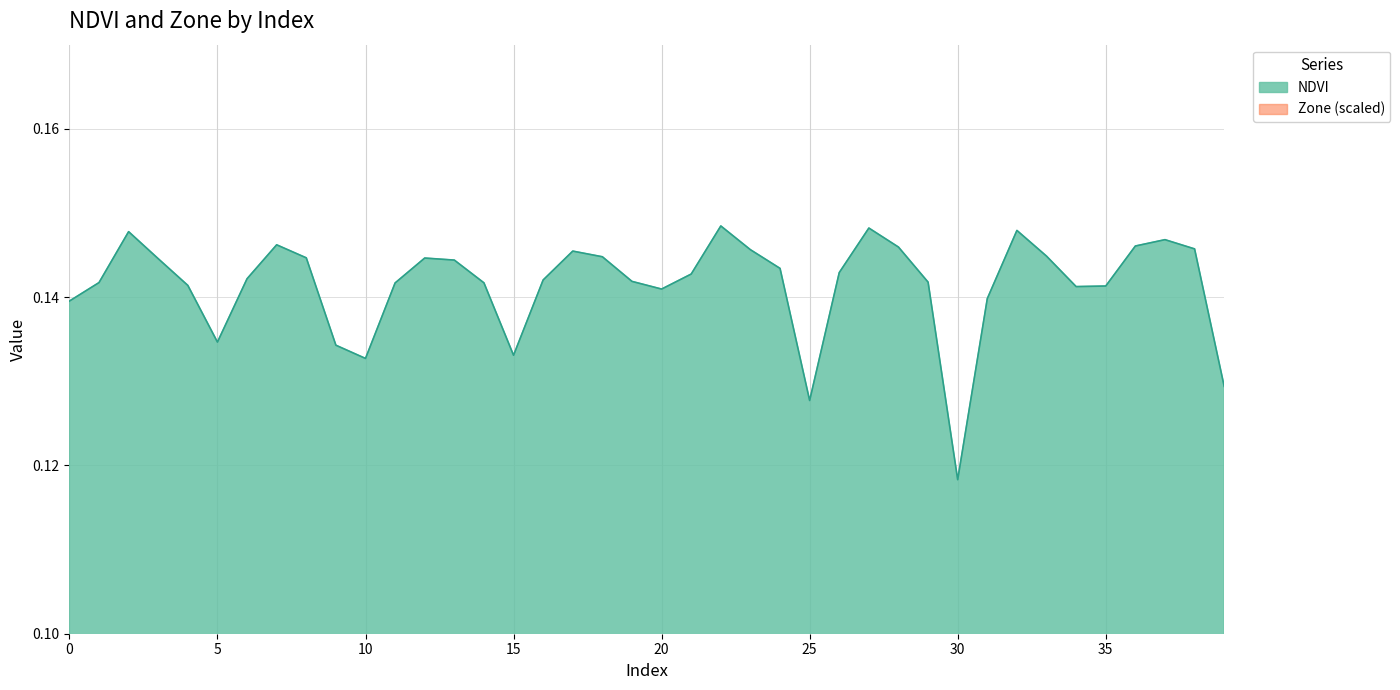

Is it true that Zone equals 0.0 at 0?

False